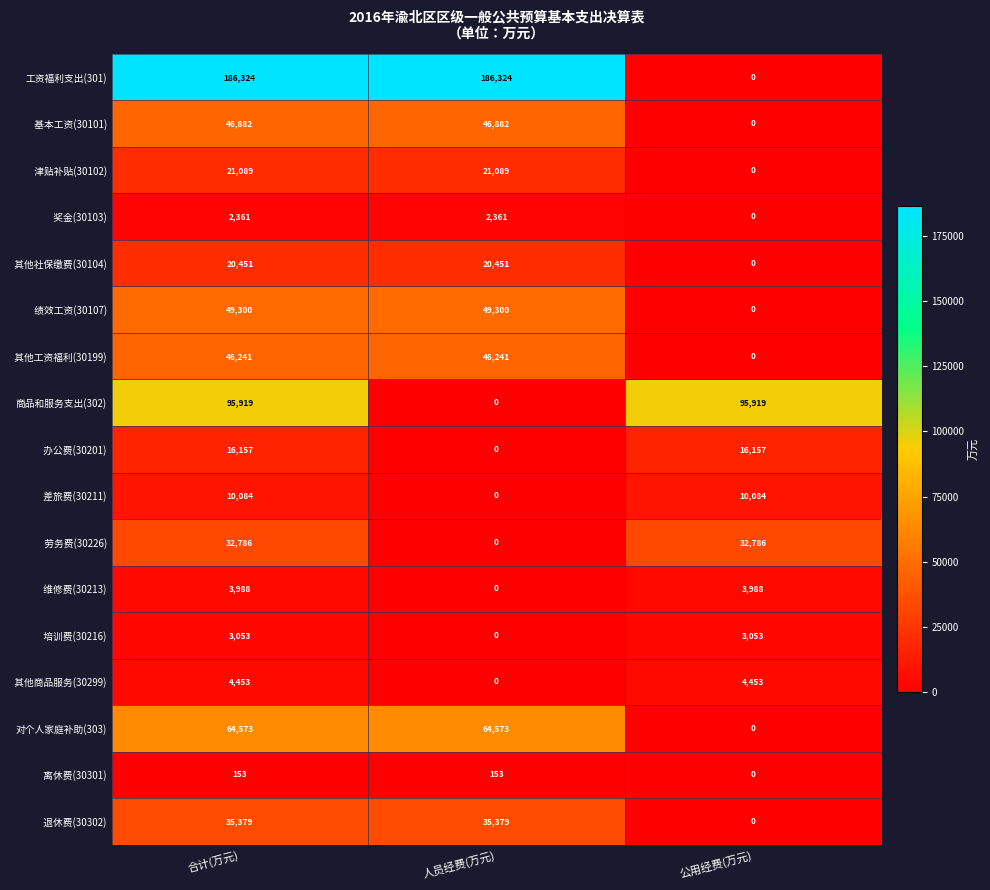

Which series has the widest spread of values?

工资福利支出(301)